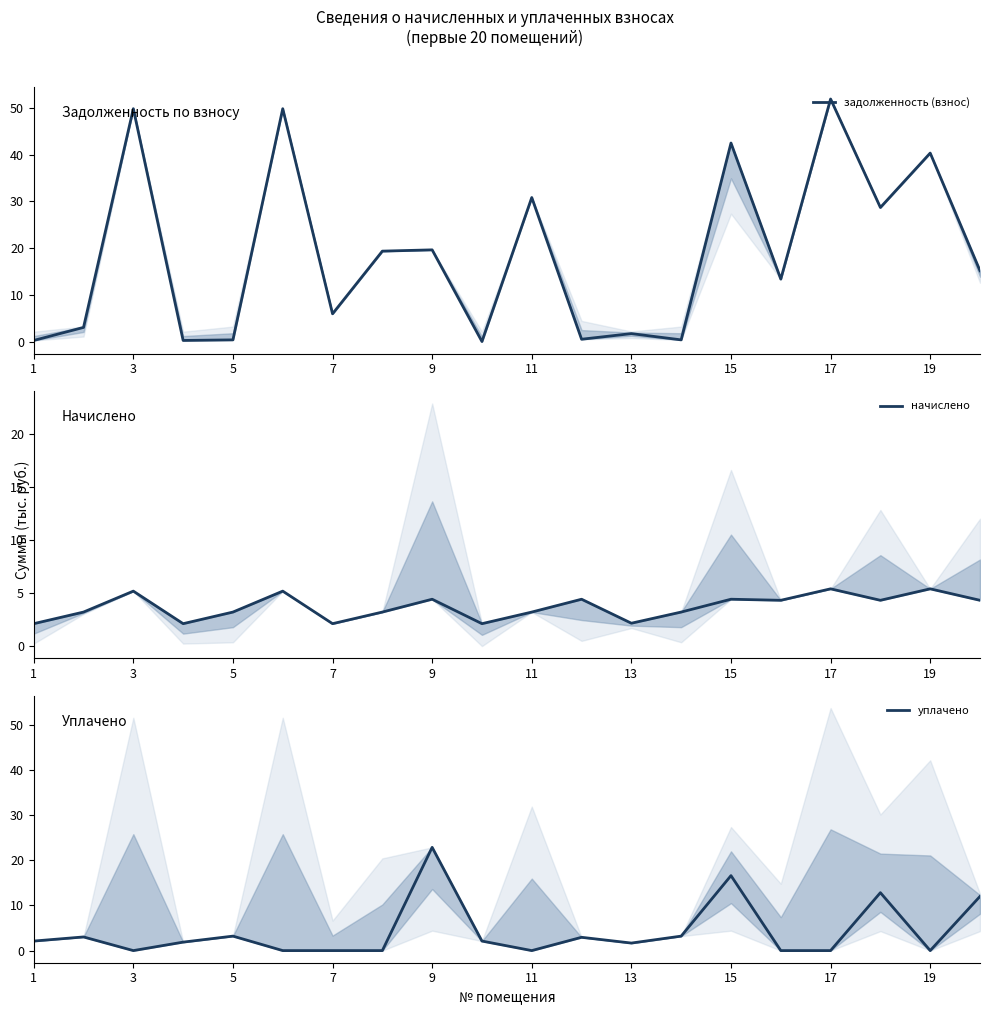

Is it true that уплачено equals 22.9 at 9?

True